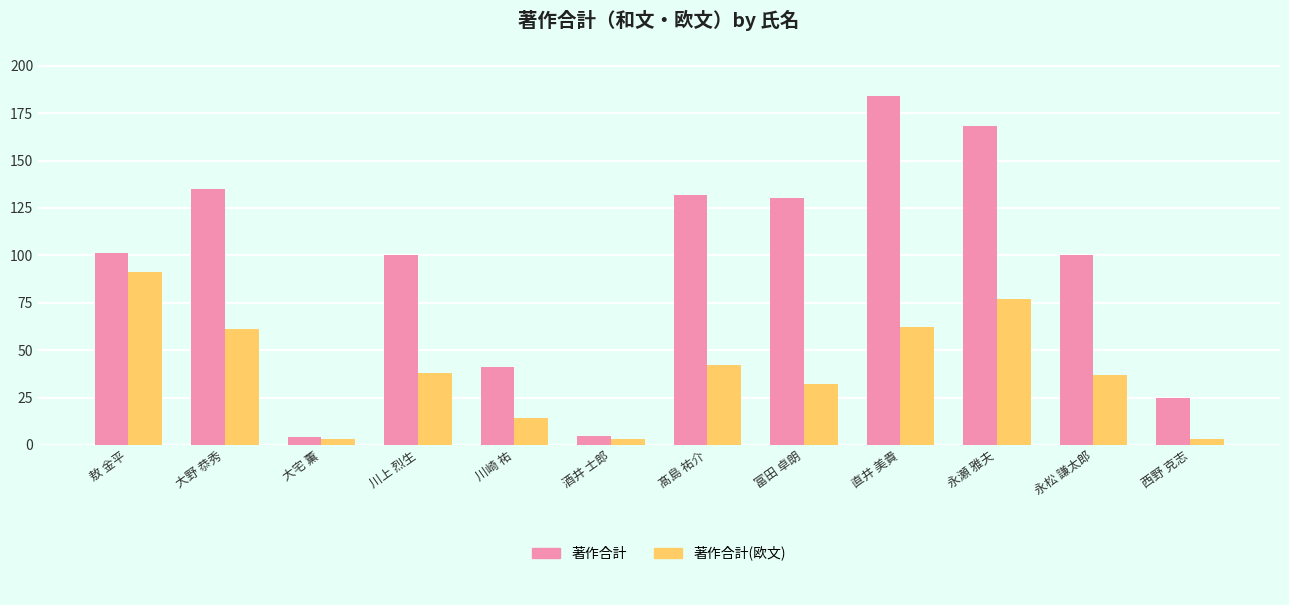

What is the sum of the 著作合計 values at 酒井 士郎 and 富田 卓朗?

135